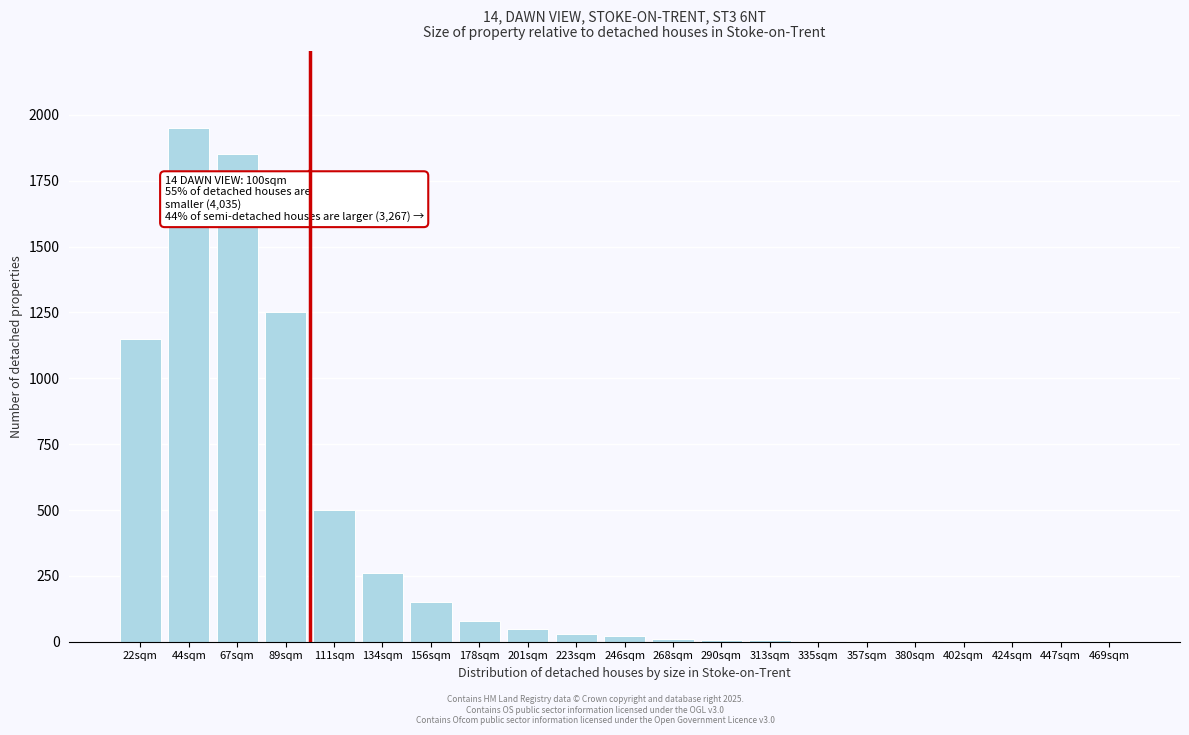

Which has a higher value, 201sqm or 156sqm?

156sqm